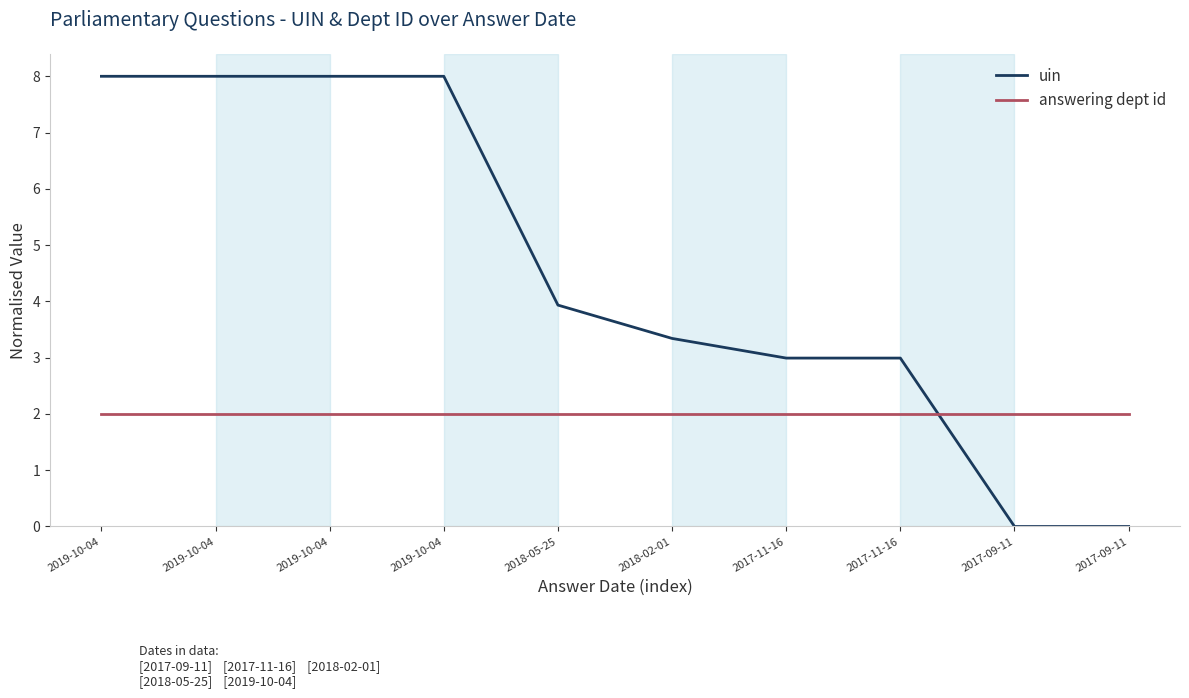

What value does the answering dept id series have at 2017-11-16?

2.0